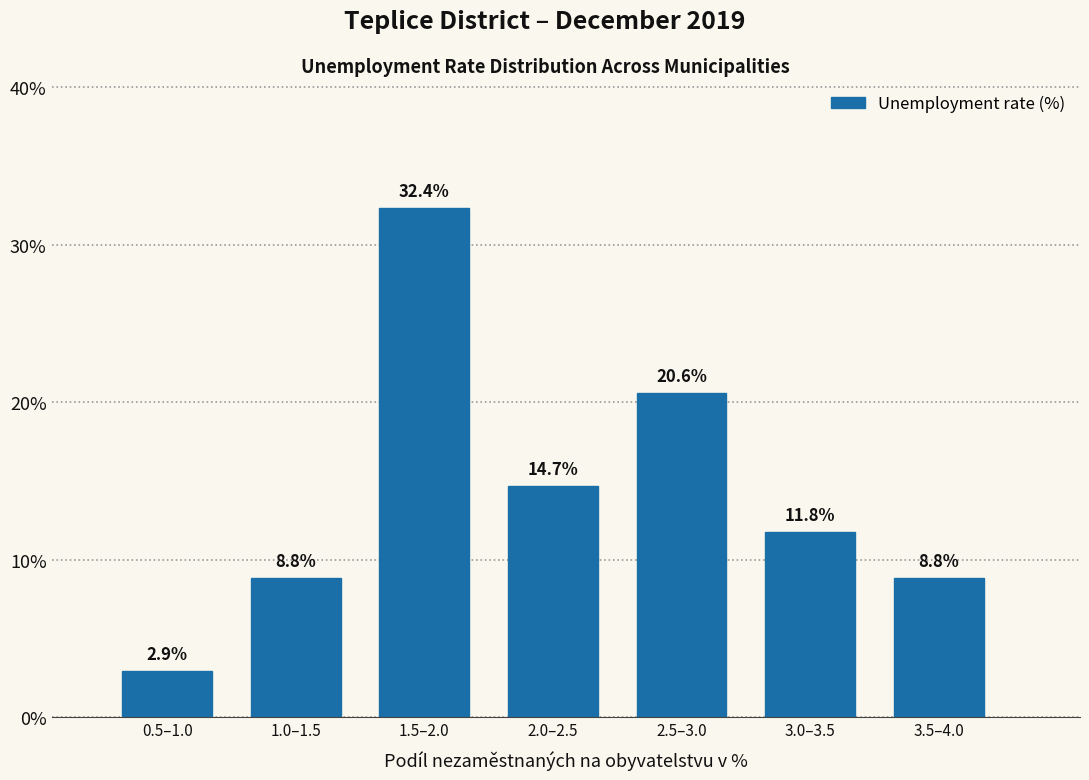

Reading left to right, transcribe all the data shown in this chart.

2.9	8.8	32.4	14.7	20.6	11.8	8.8